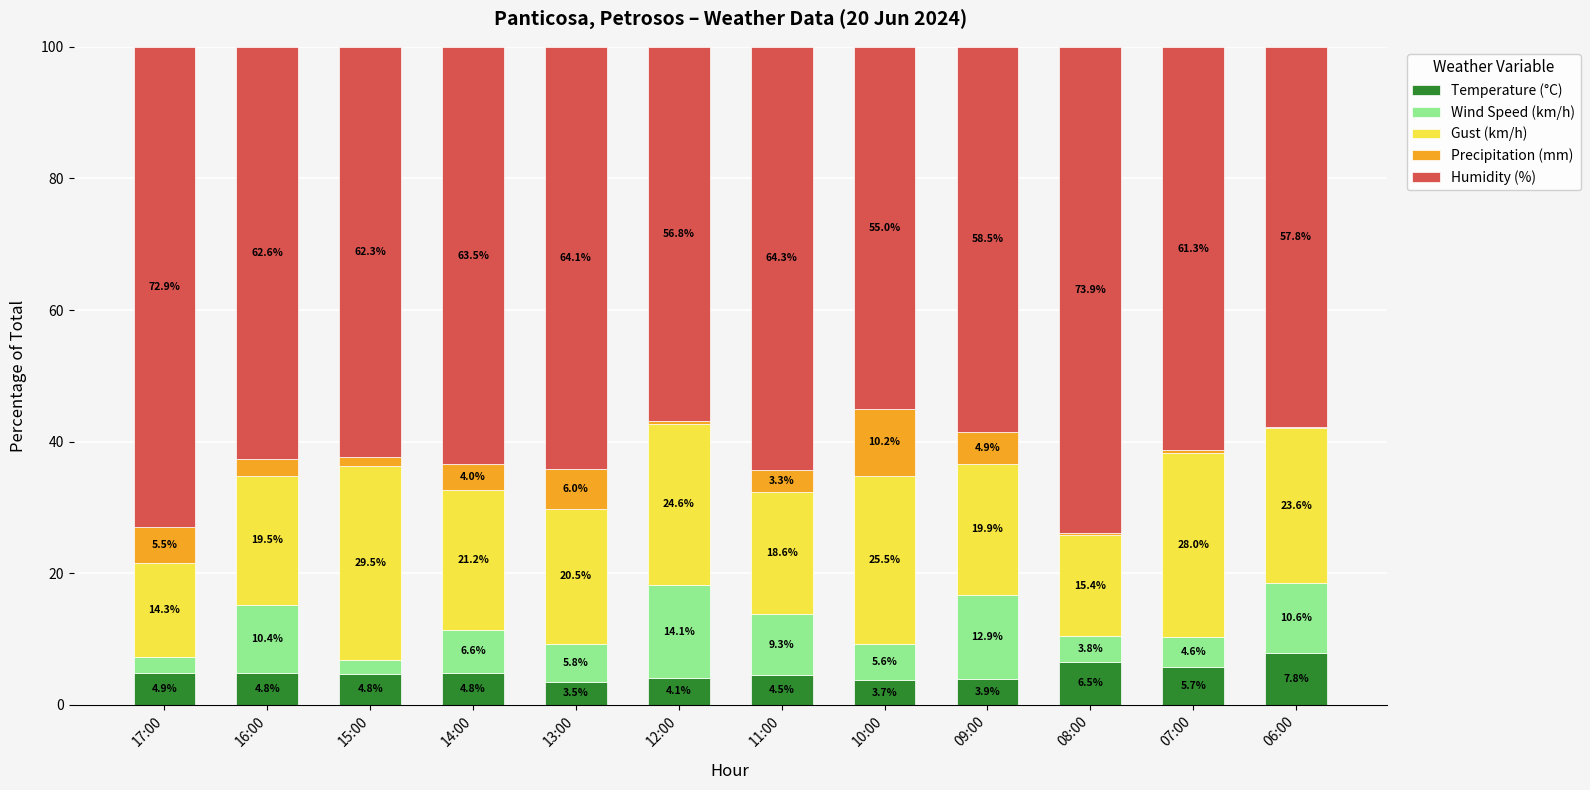

What is the sum of the Temperature (°C) values at 12:00 and 14:00?

8.9